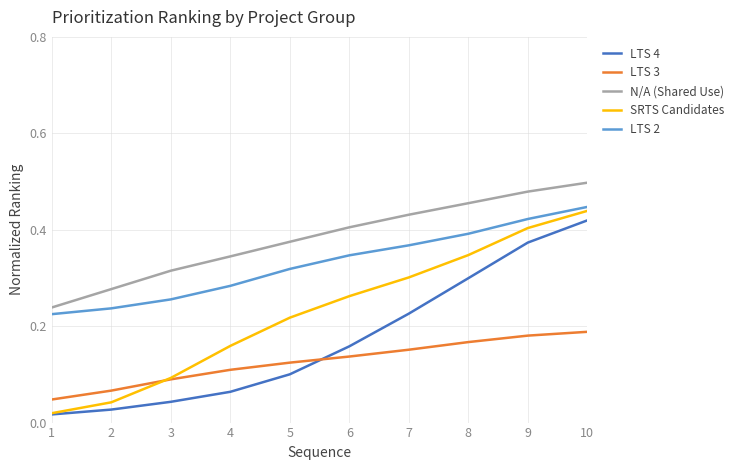

What is the total value across all series at 9?

1.9